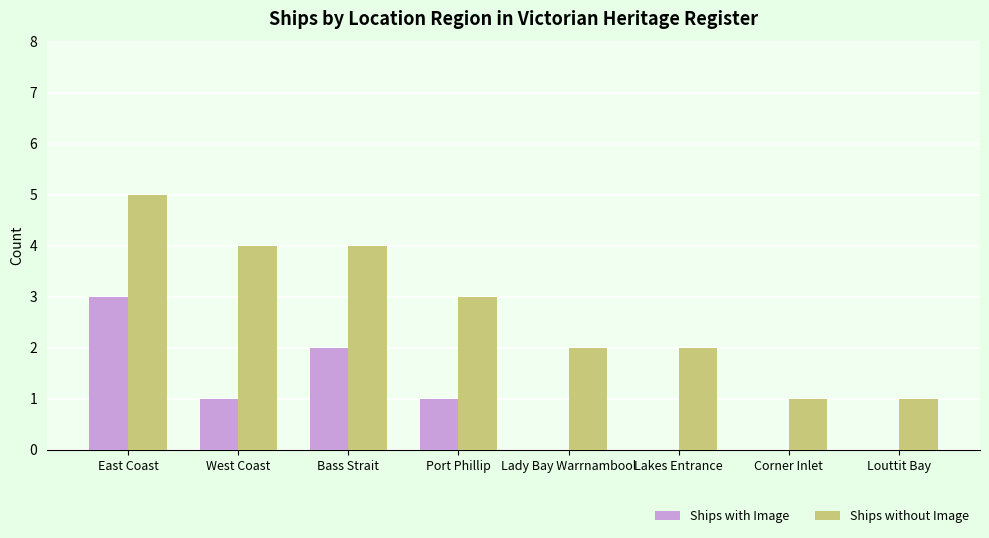

What is the sum of all Ships with Image values?

7